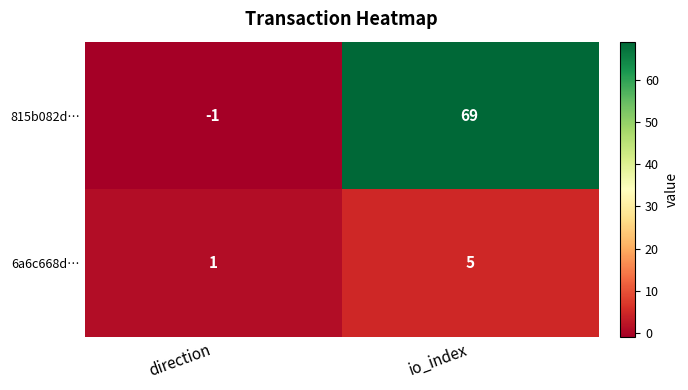

List the series in order of their peak value, highest first.

815b082d…, 6a6c668d…